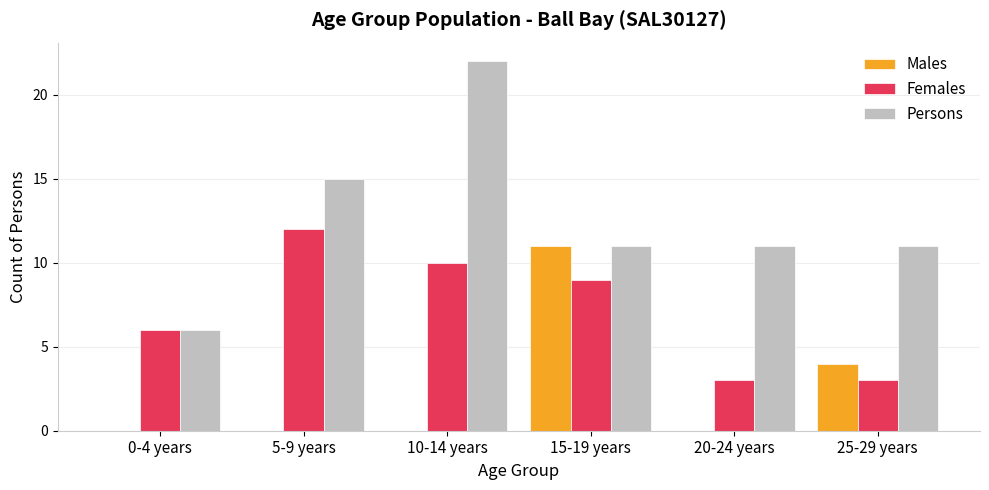

Which series changed the most between 15-19 years and 20-24 years?

Males